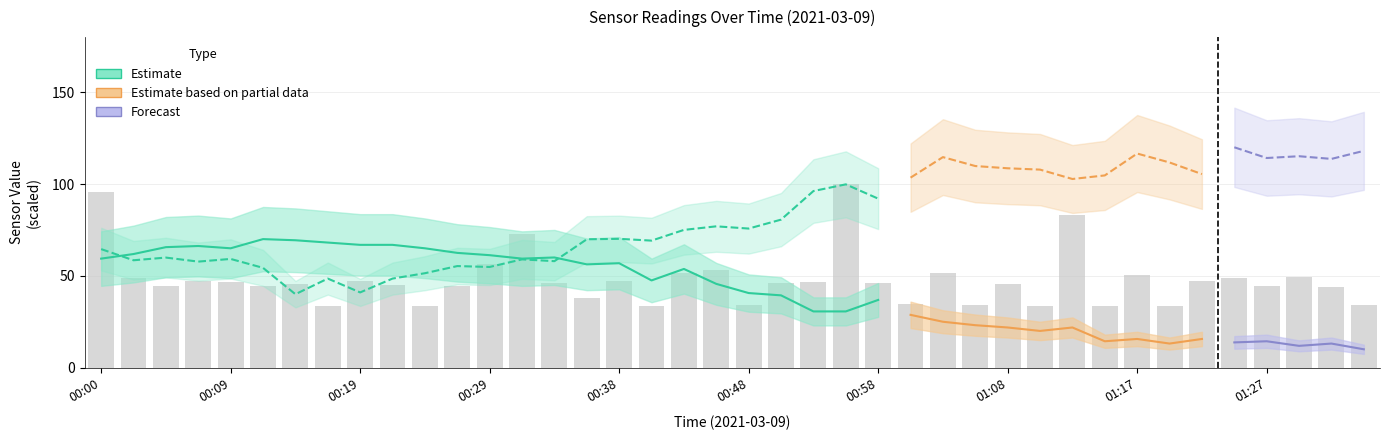

What is the maximum value shown in the chart?

100.0